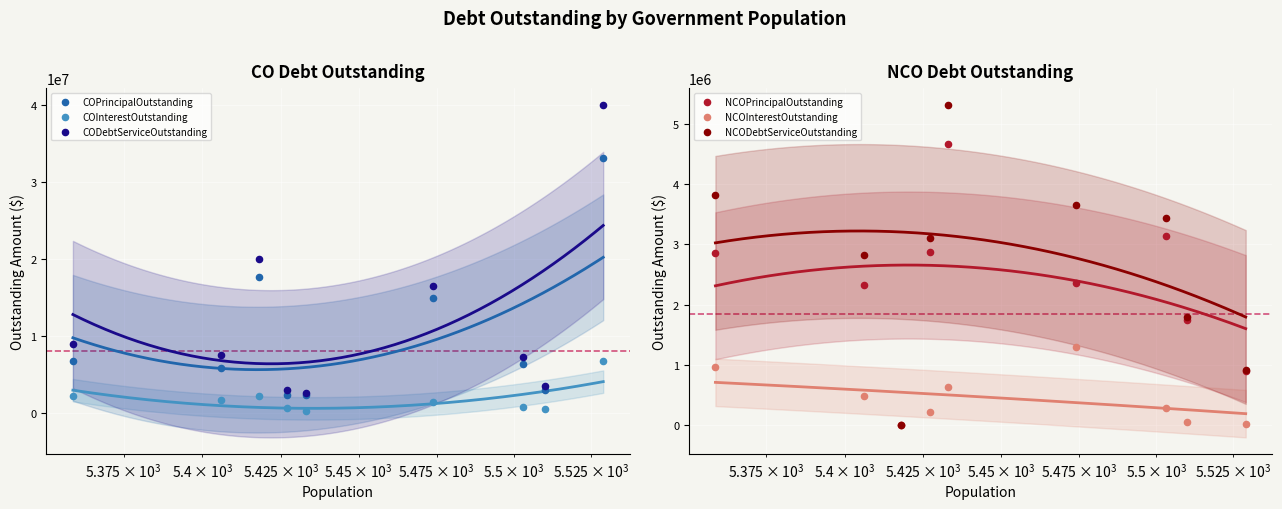

Which series reaches the maximum Y coordinate?

CODebtServiceOutstanding